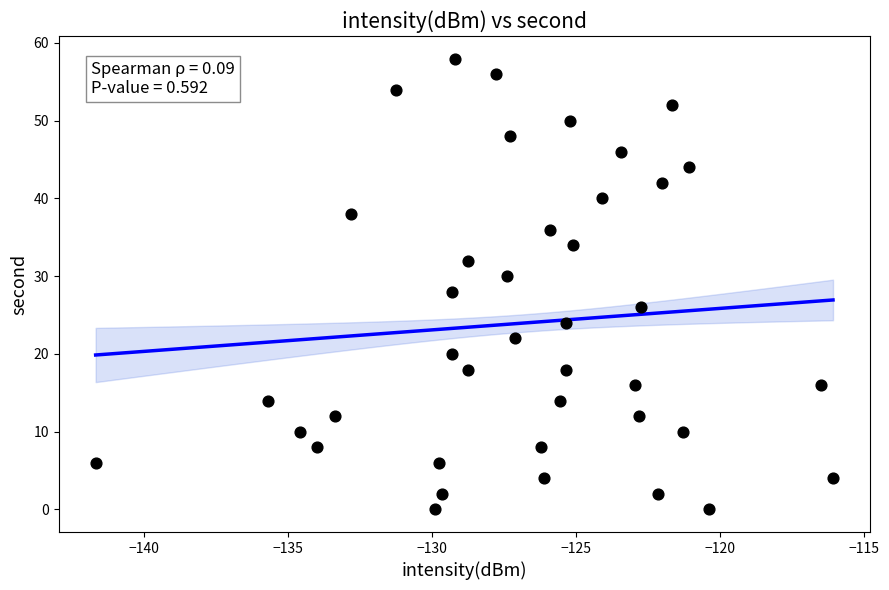

What is the range of Y values (max minus min)?

58